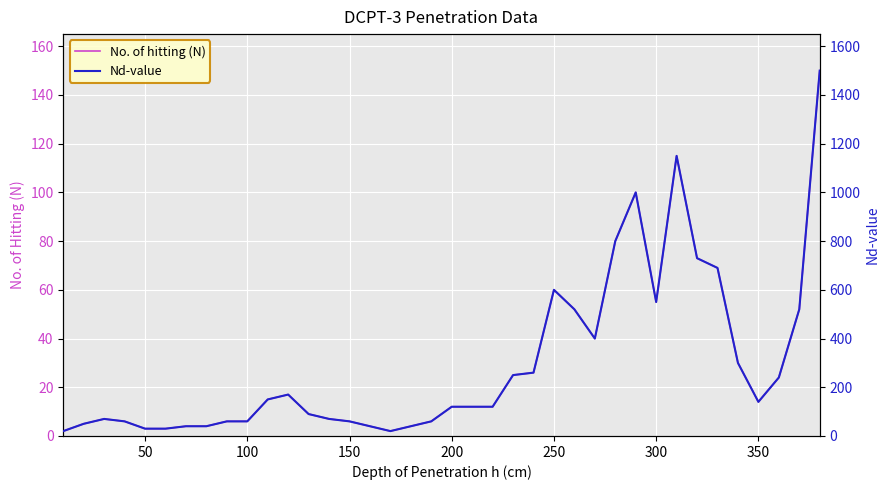

True or false: No. of hitting (N) and Nd-value intersect in this chart.

False